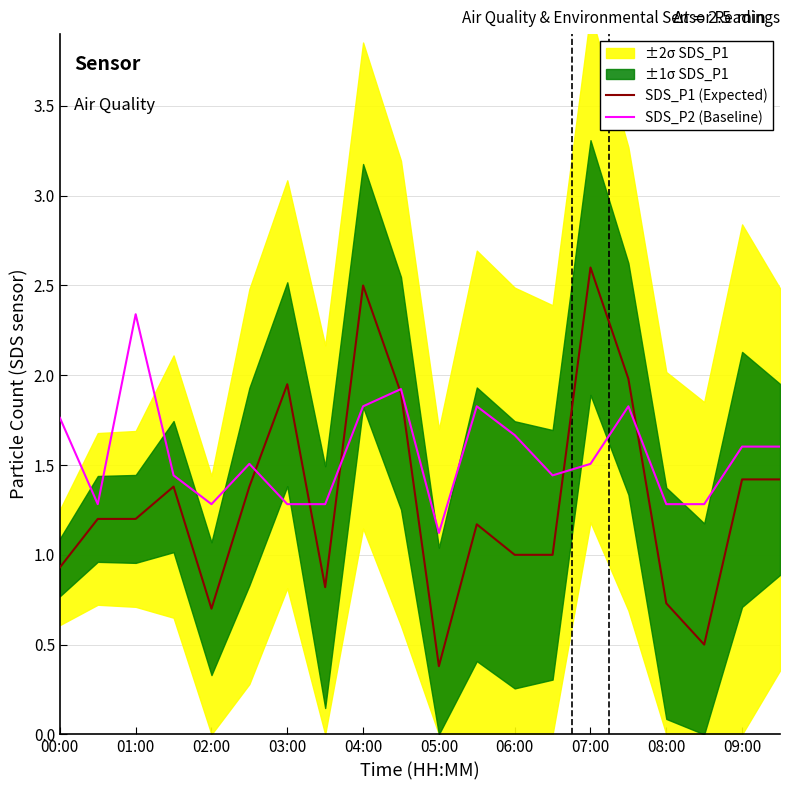

What is the greatest value displayed?

2.6